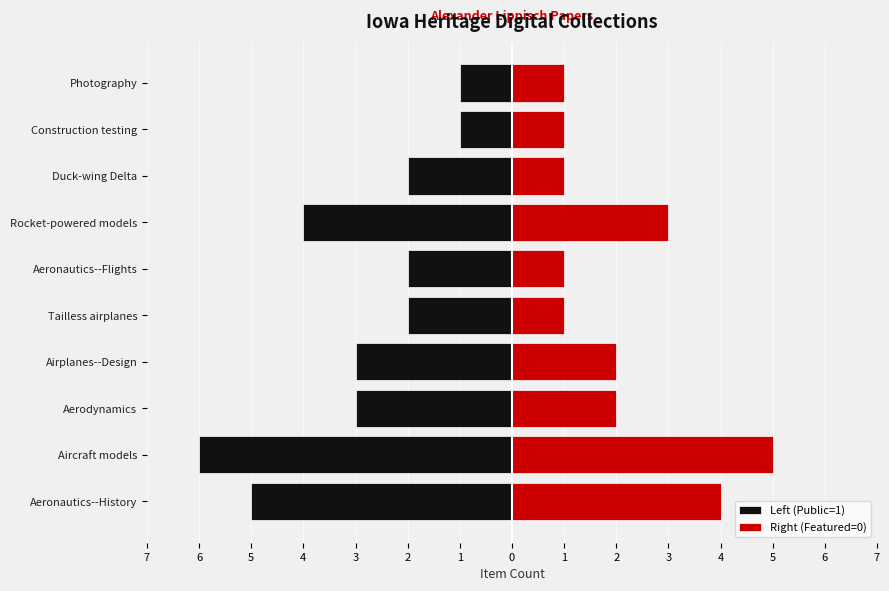

How many values in the Right (Featured=0) series exceed 2?

3